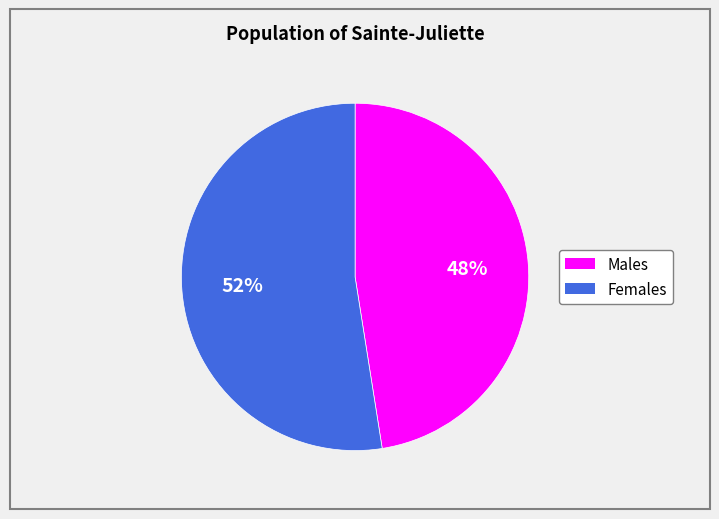

To the nearest percent, what is the average slice percentage?

50%